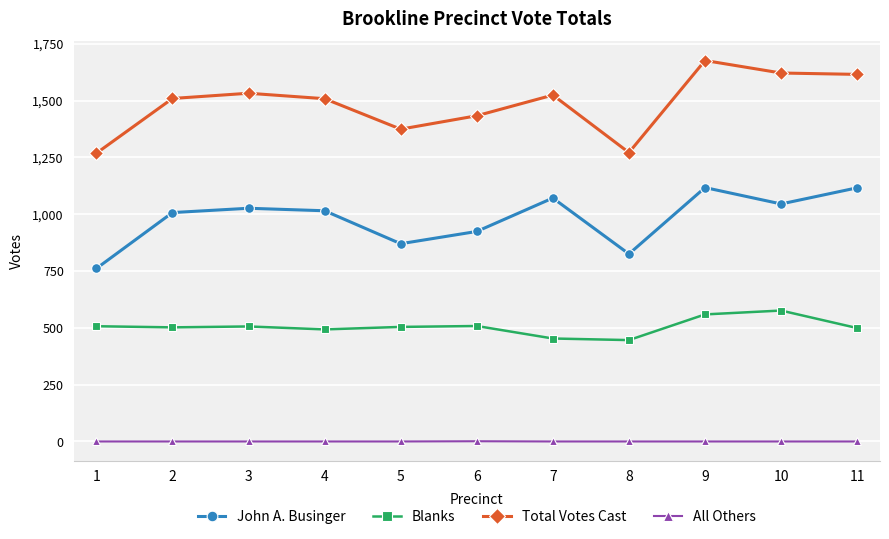

How many interior local peaks does the John A. Businger series have?

3